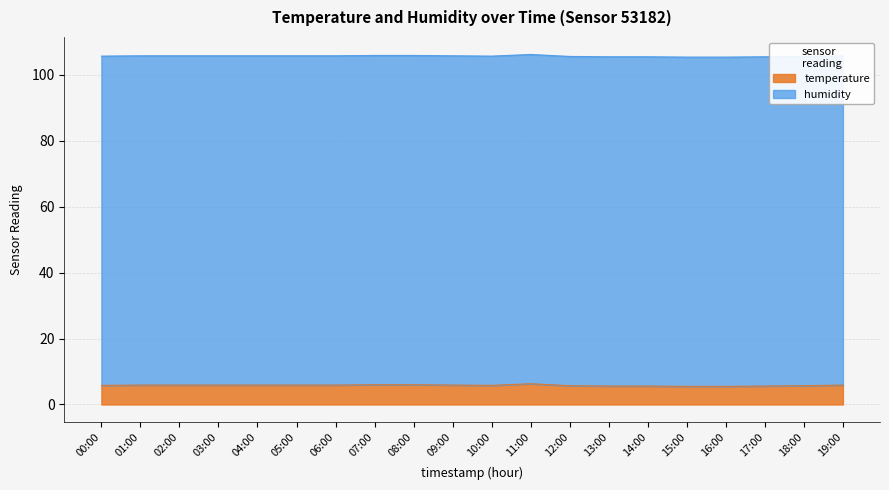

Between 13:00 and 02:00, which is larger?

02:00